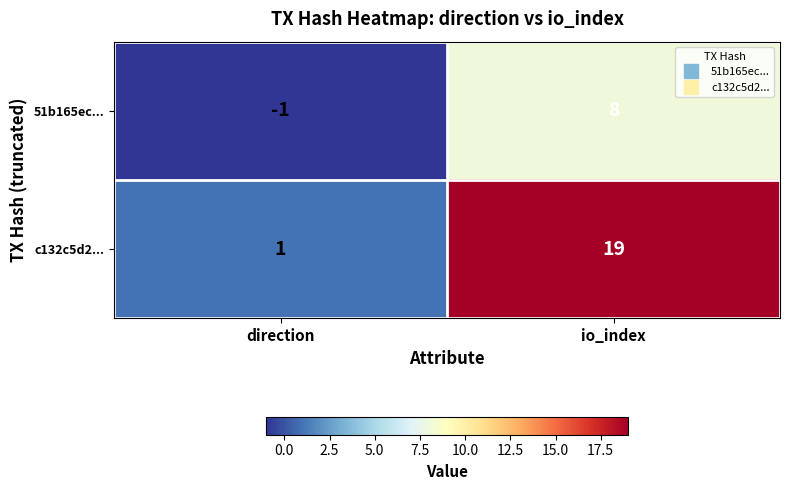

What is the sum of all 51b165ec... values?

7